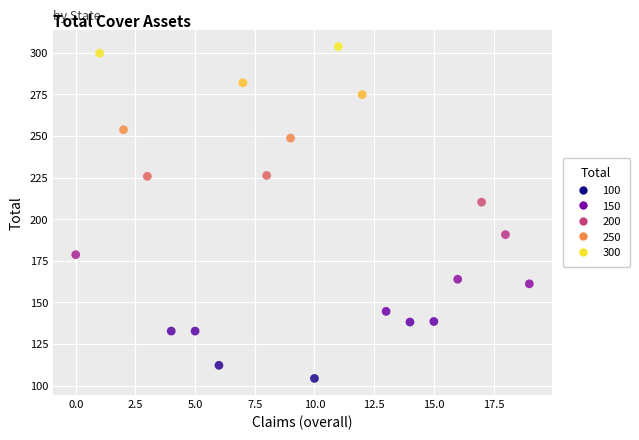

What is the range of Y values (max minus min)?

199.4